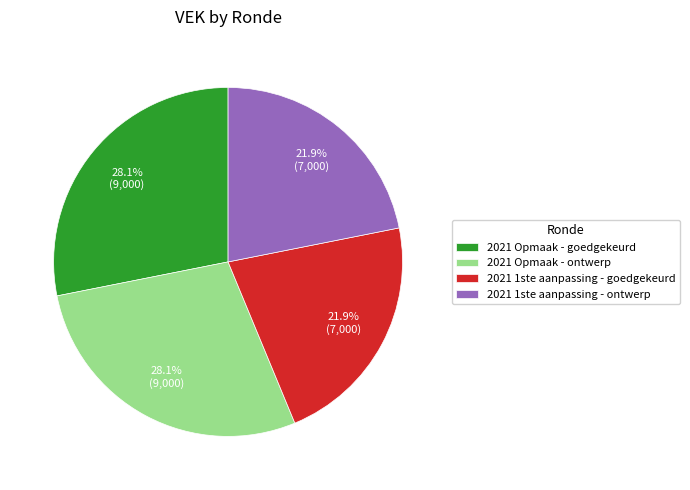

Between 2021 1ste aanpassing - goedgekeurd and 2021 Opmaak - goedgekeurd, which is larger?

2021 Opmaak - goedgekeurd